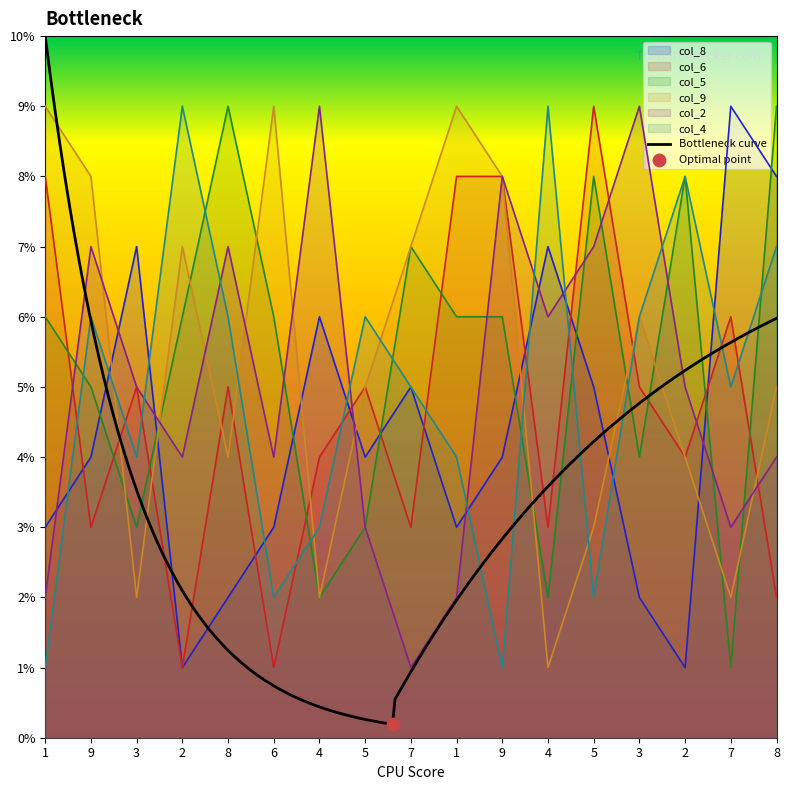

At which category is the sum across all series the highest?

9